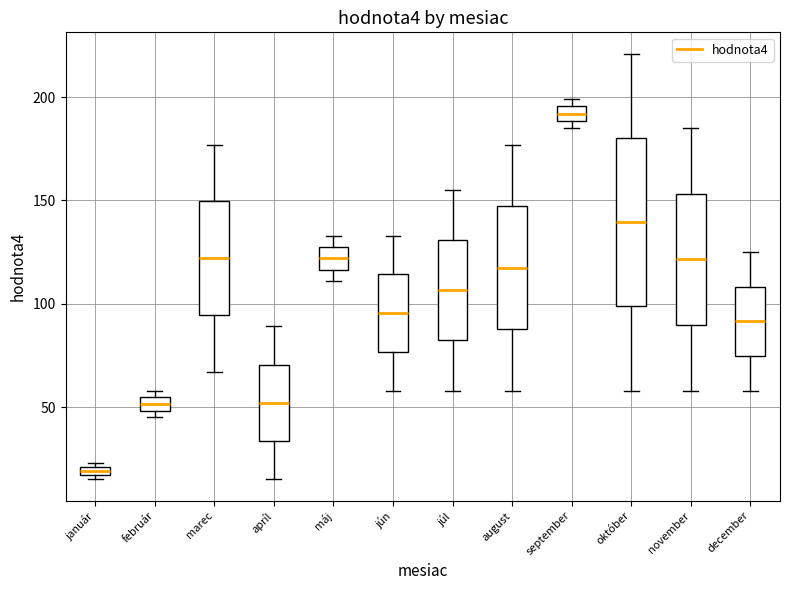

Where does the lower whisker of the box for október end on the y-axis? The values are not printed on the chart, so give them approximately, as read against the axis.

60